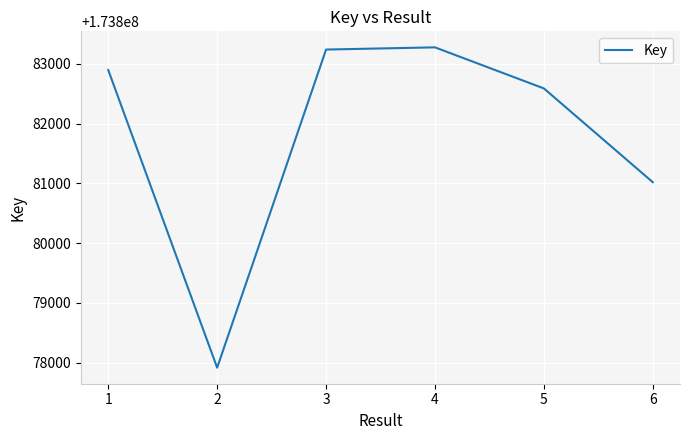

Reading left to right, list all the values displayed in this chart.

1=173882895	2=173877915	3=173883238	4=173883275	5=173882588	6=173881019